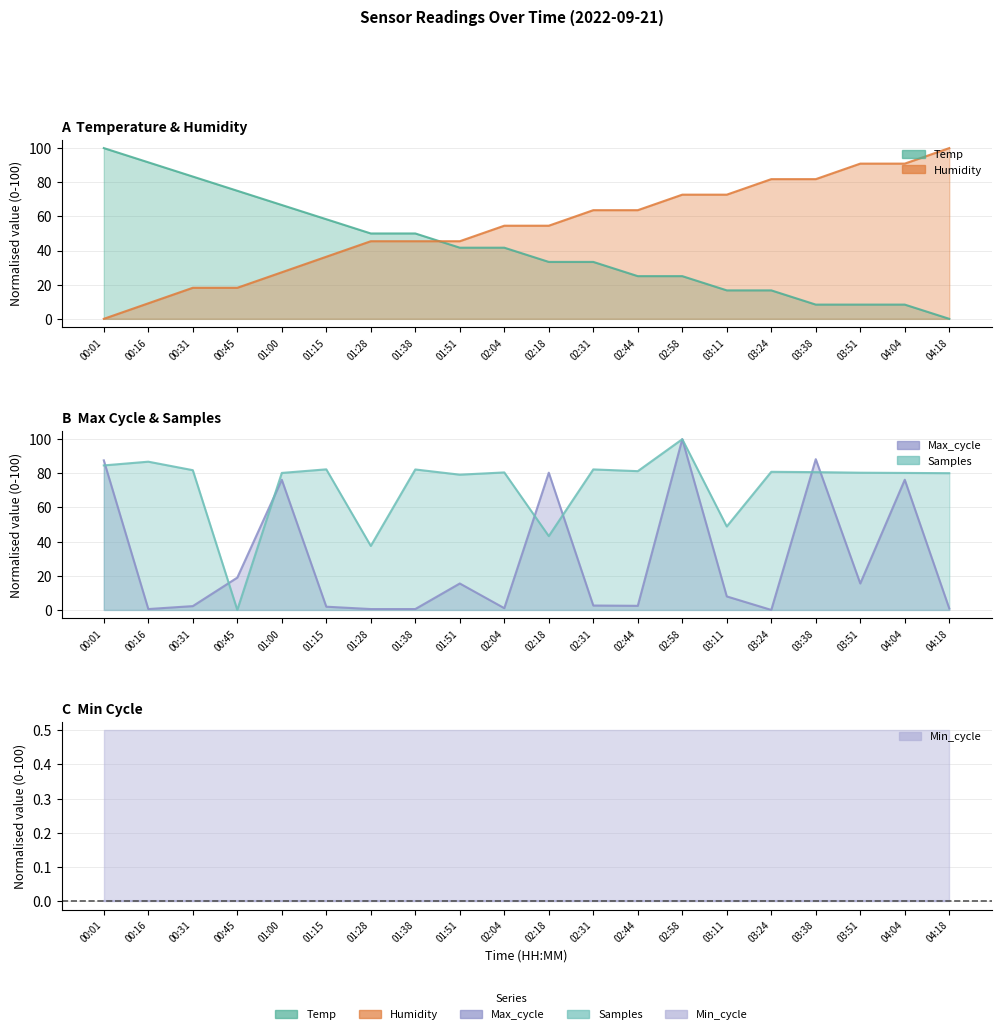

What is the label of the 17th point from the left?

03:38